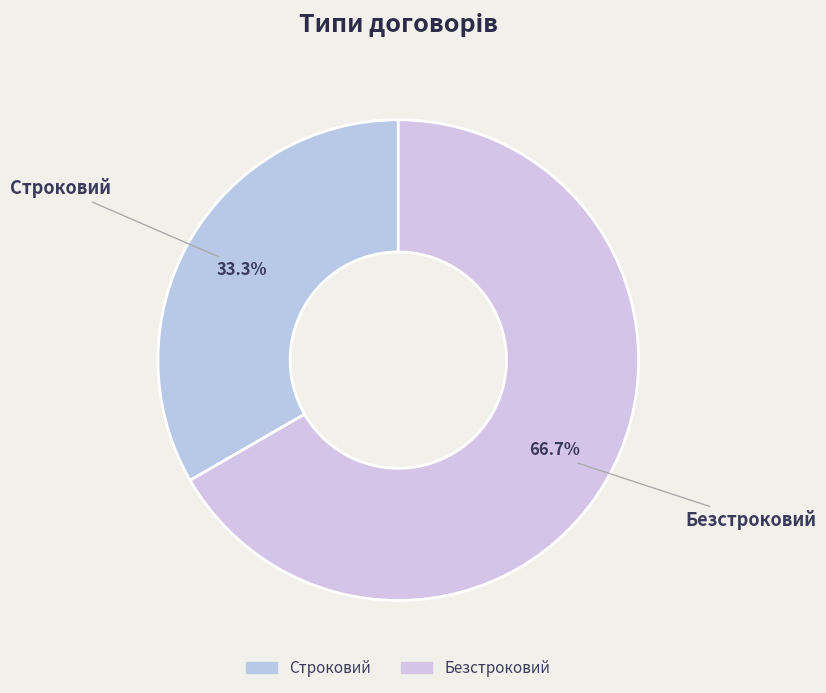

Which has a higher value, Безстроковий or Строковий?

Безстроковий